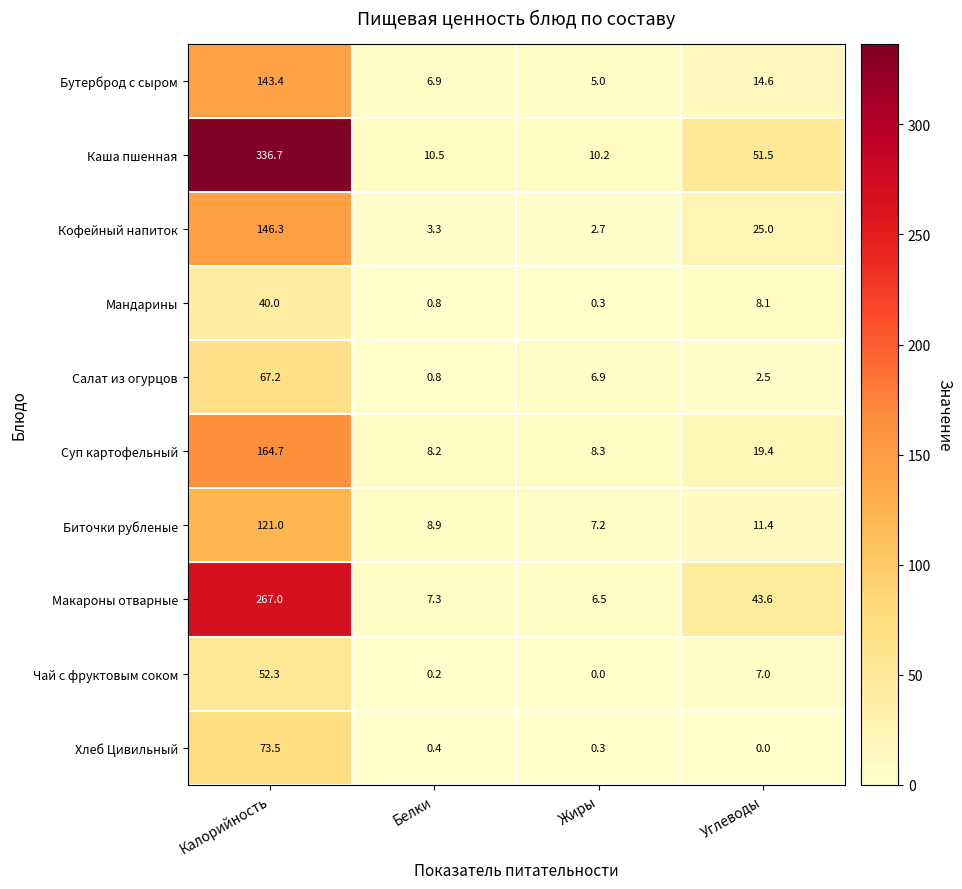

What is the spread (max minus min) of values at Белки?

10.3